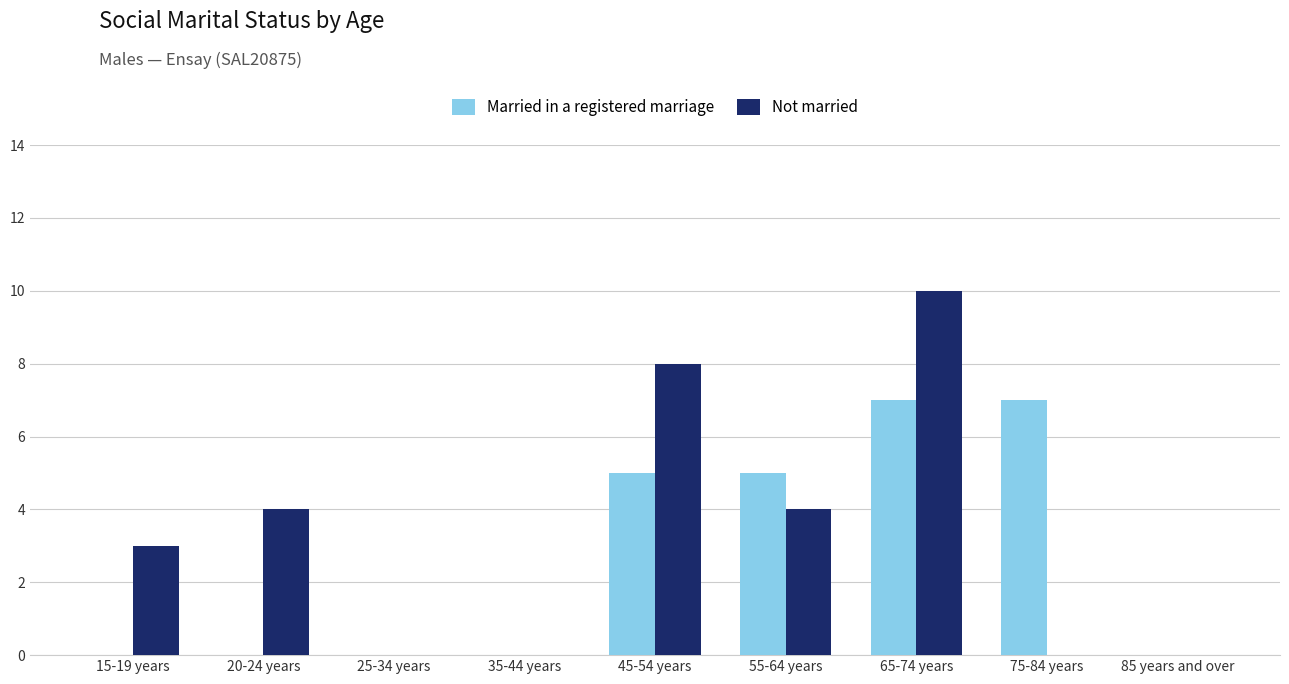

What is the total value across all series at 75-84 years?

7